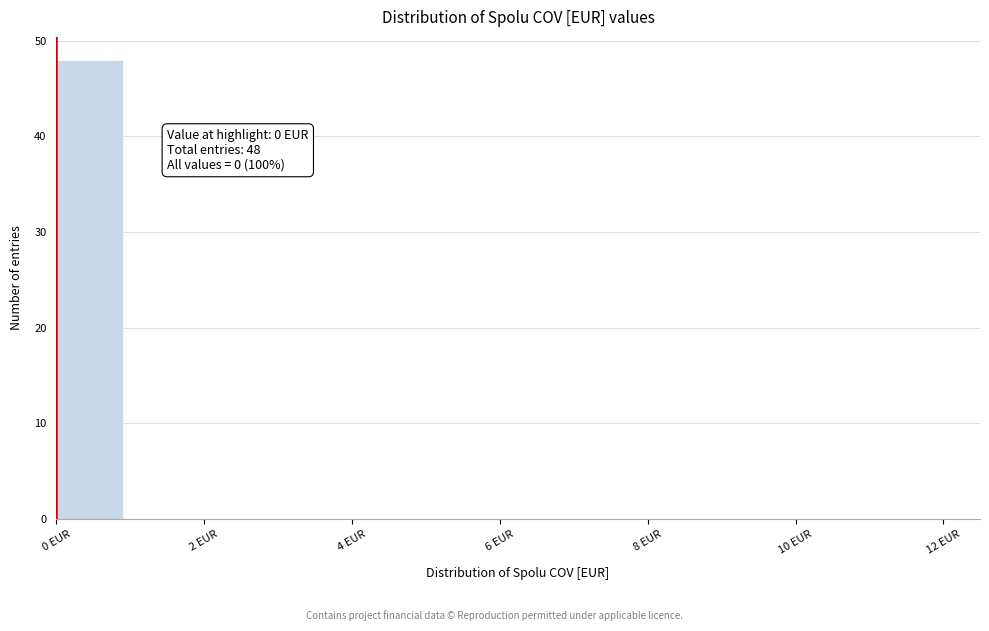

Which range on the x-axis has the tallest bar?

0 to 1